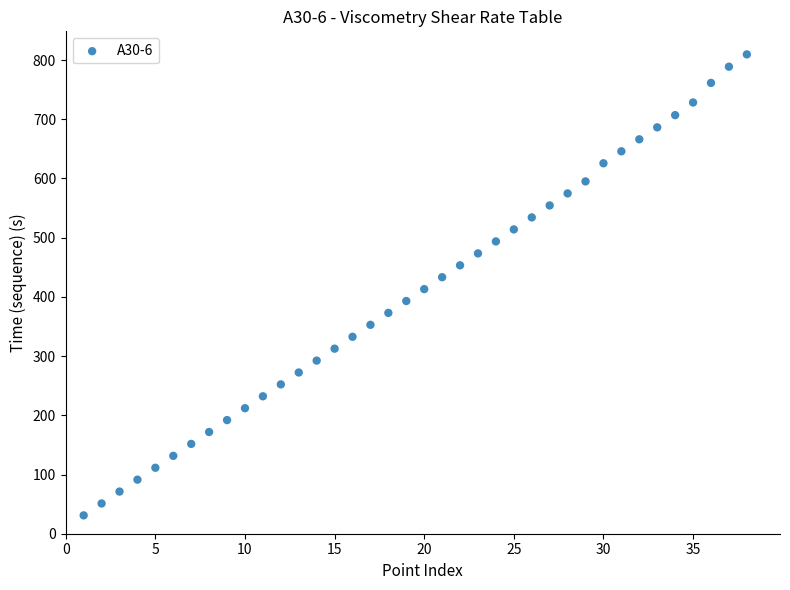

What is the range of Y values (max minus min)?

778.5